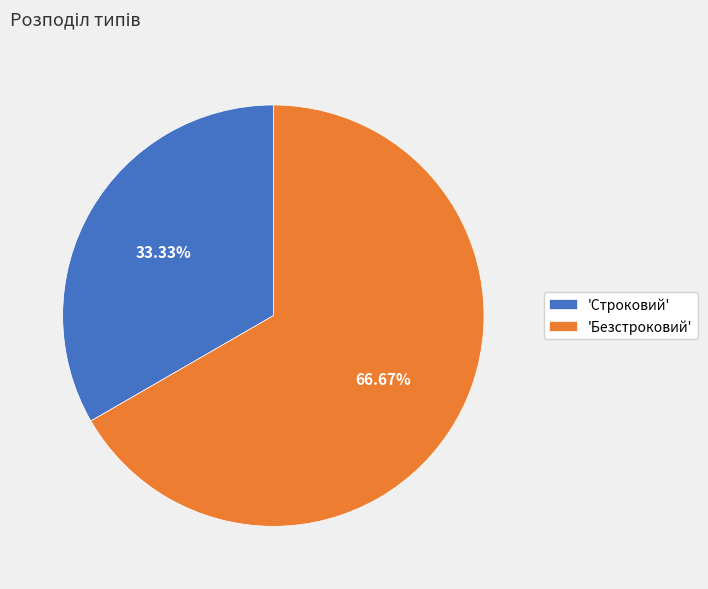

How many segments does this pie chart have?

2